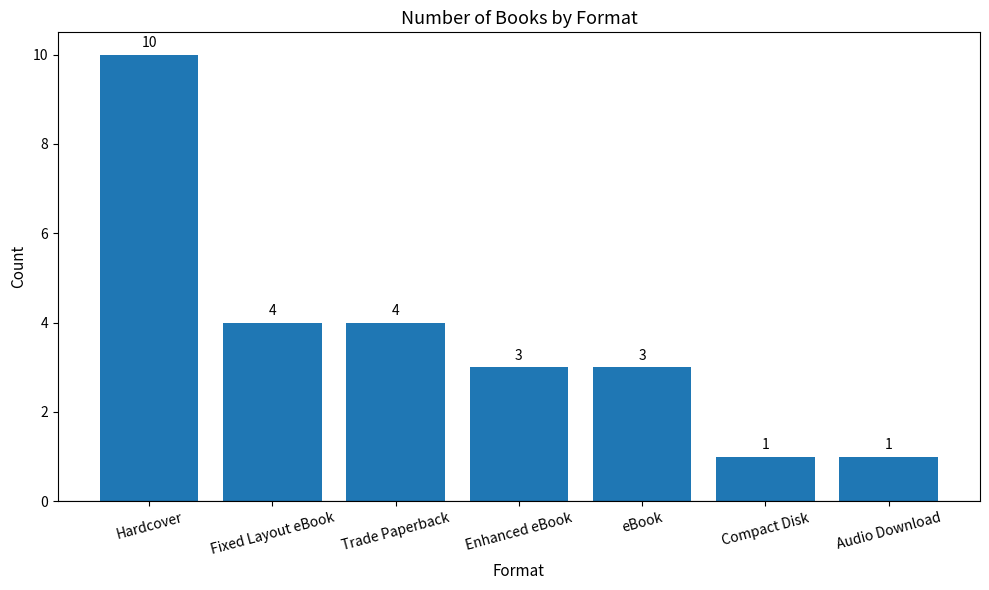

Is it true that the value at Enhanced eBook is 3?

True